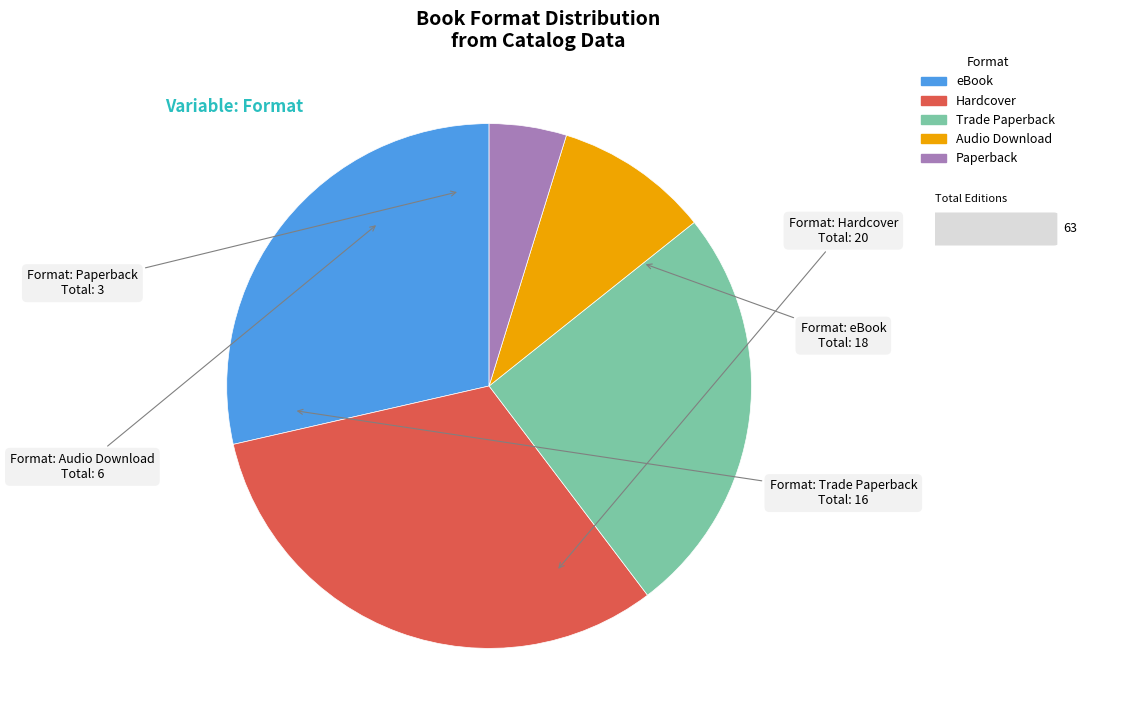

True or false: Paperback accounts for 17% of the total.

False